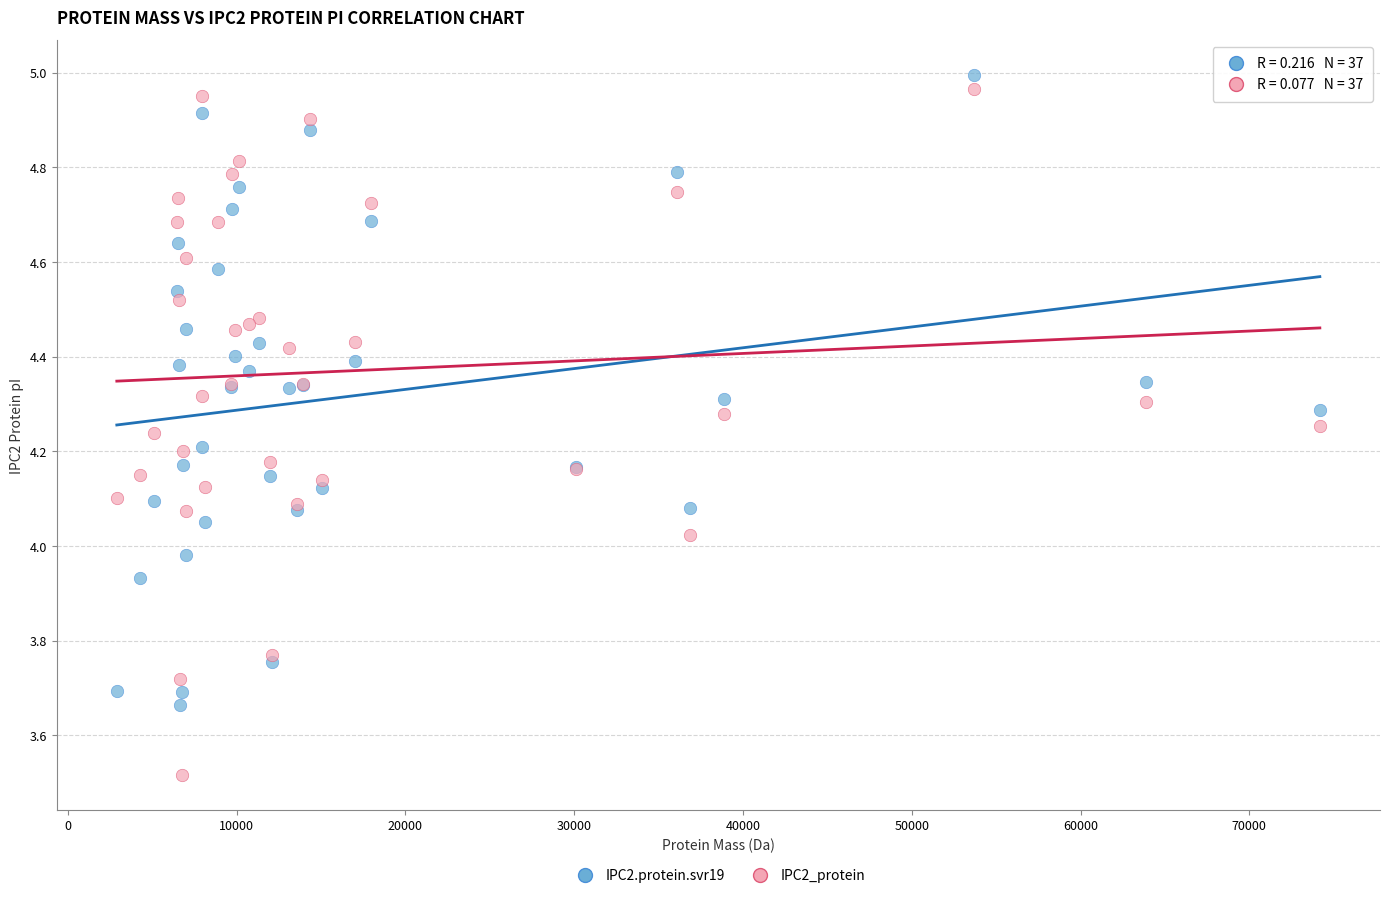

Which series contains the lowest Y value?

IPC2_protein